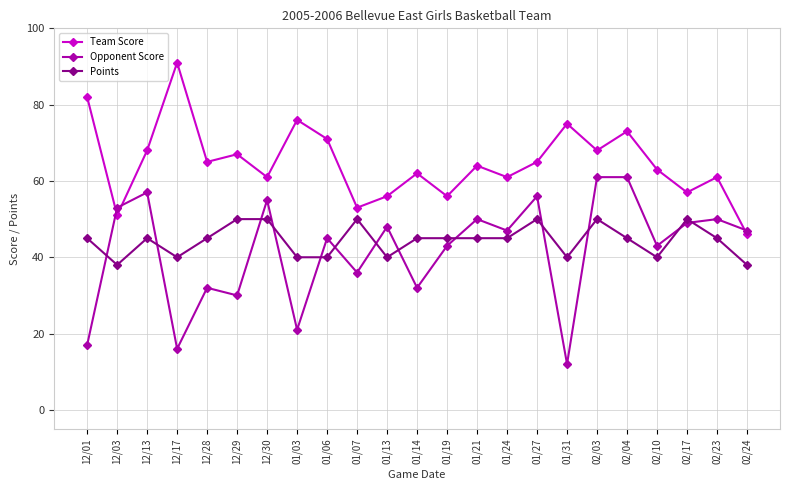

What is the label of the 15th point from the right?

01/06